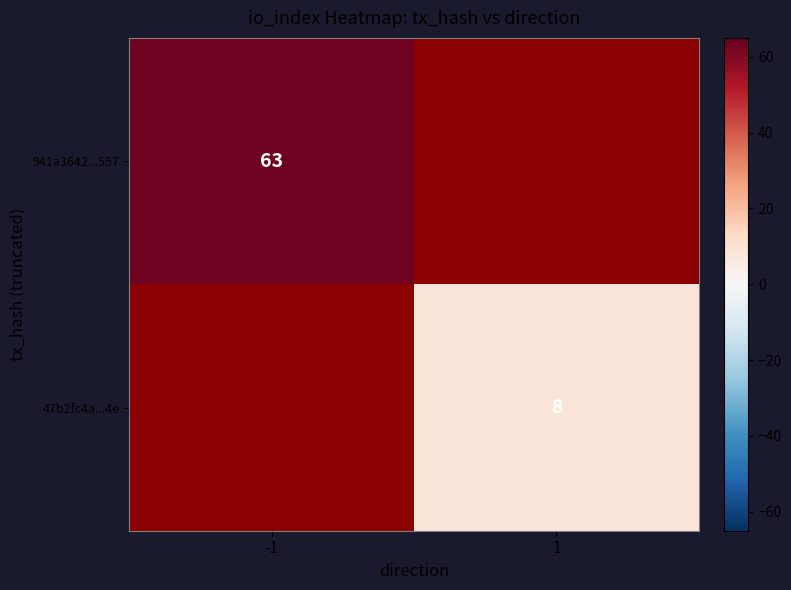

What is the minimum value shown in the chart?

8.0